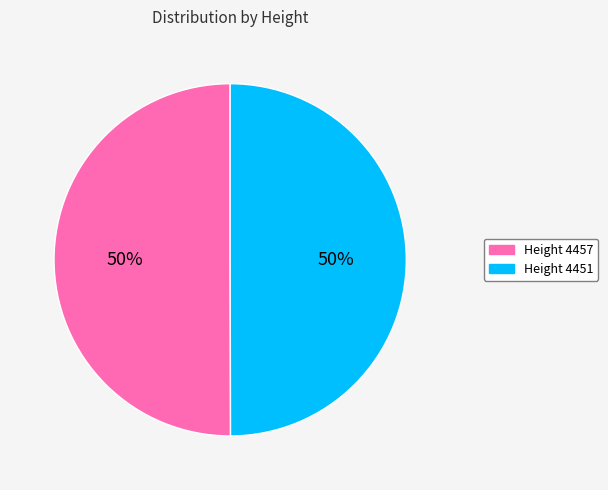

Count the number of slices in the pie.

2